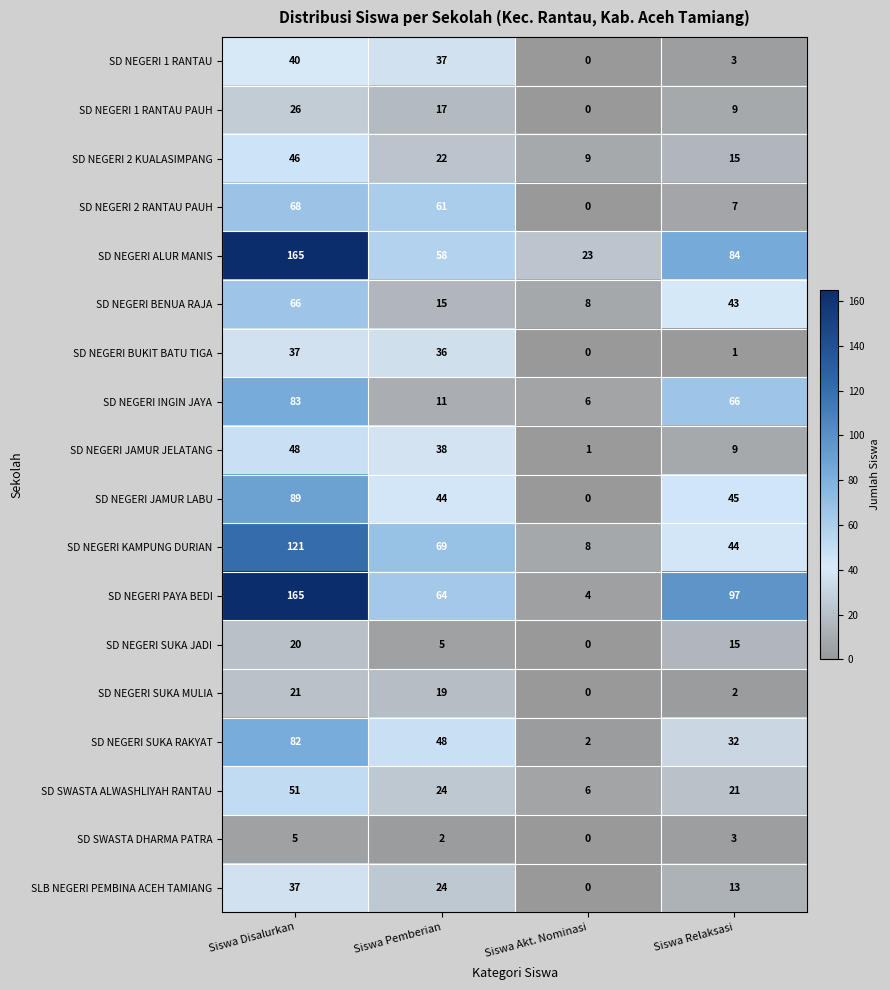

Is the value of SD NEGERI BENUA RAJA at Siswa Disalurkan greater than the value of SD NEGERI 2 KUALASIMPANG at Siswa Pemberian?

Yes